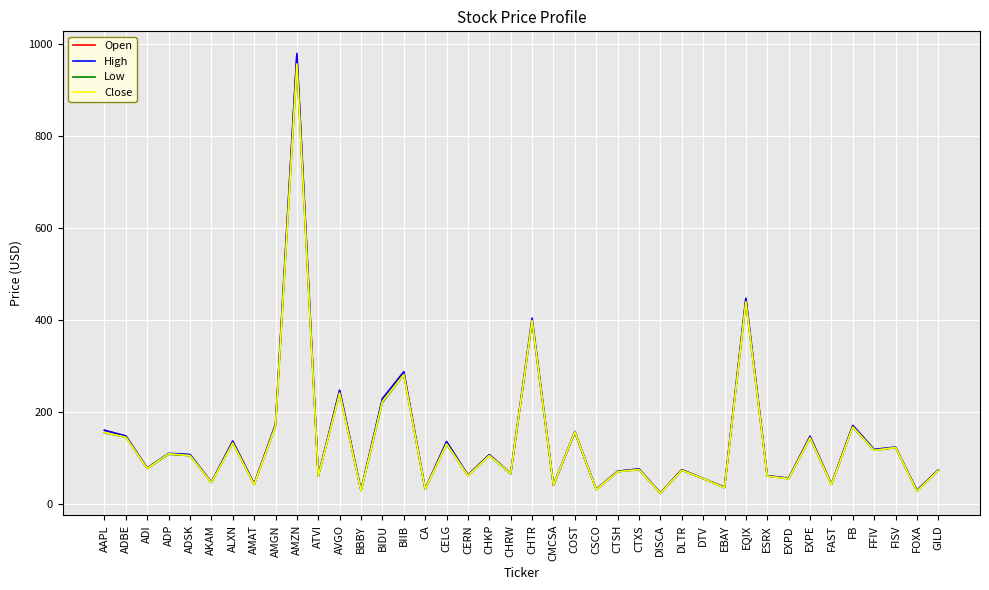

What position from the left is FOXA?

39